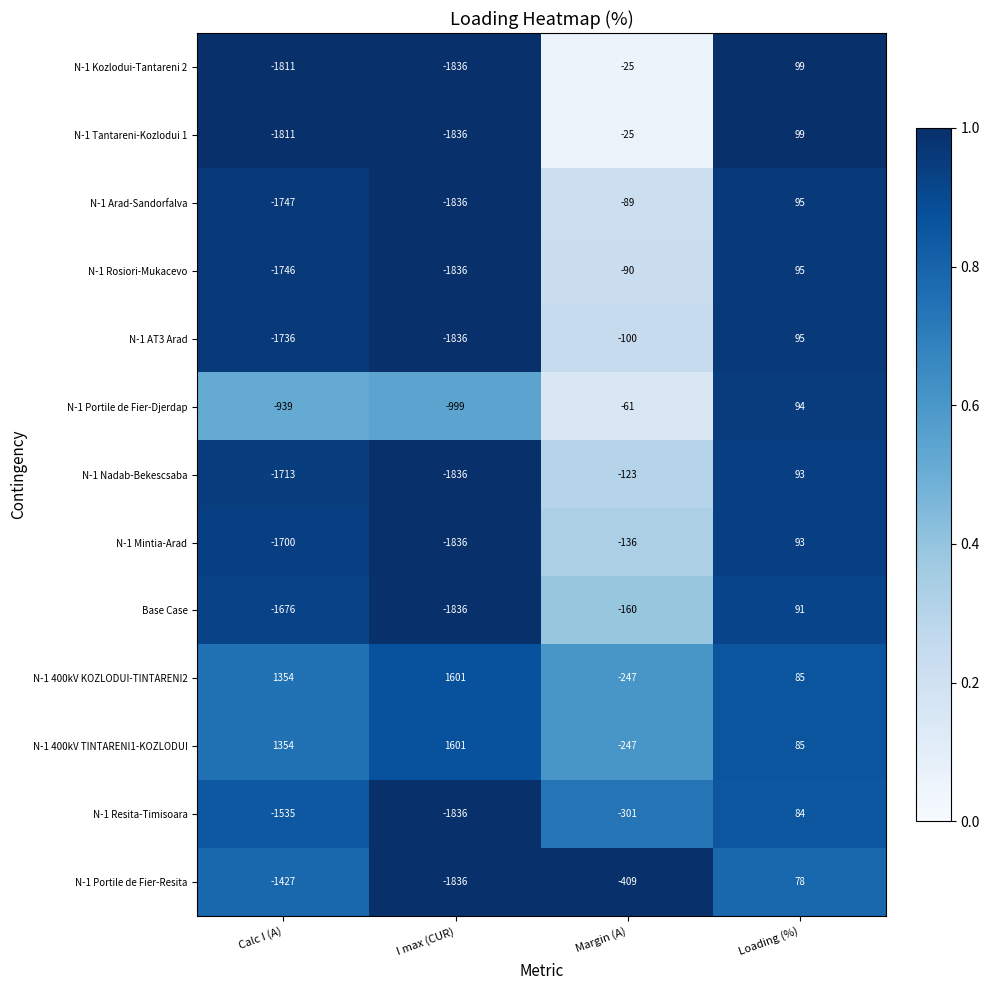

True or false: N-1 Kozlodui-Tantareni 2 has a value of -15 at Margin (A).

False